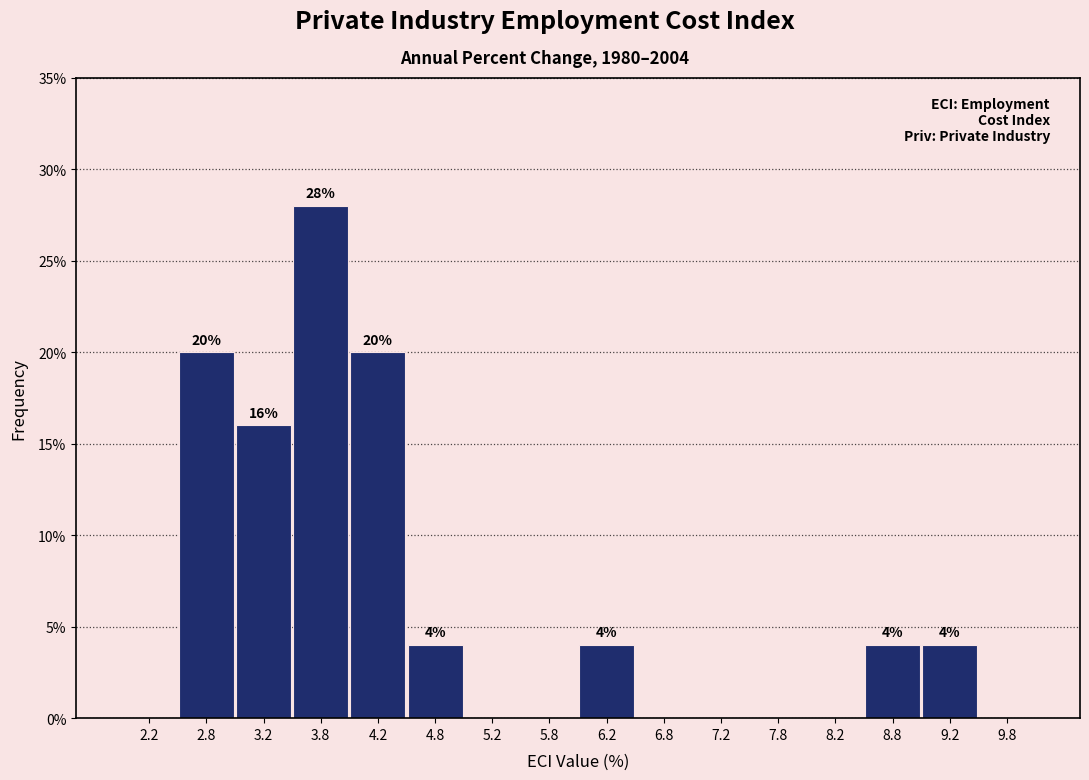

Which range on the x-axis has the tallest bar?

3.5 to 4.0